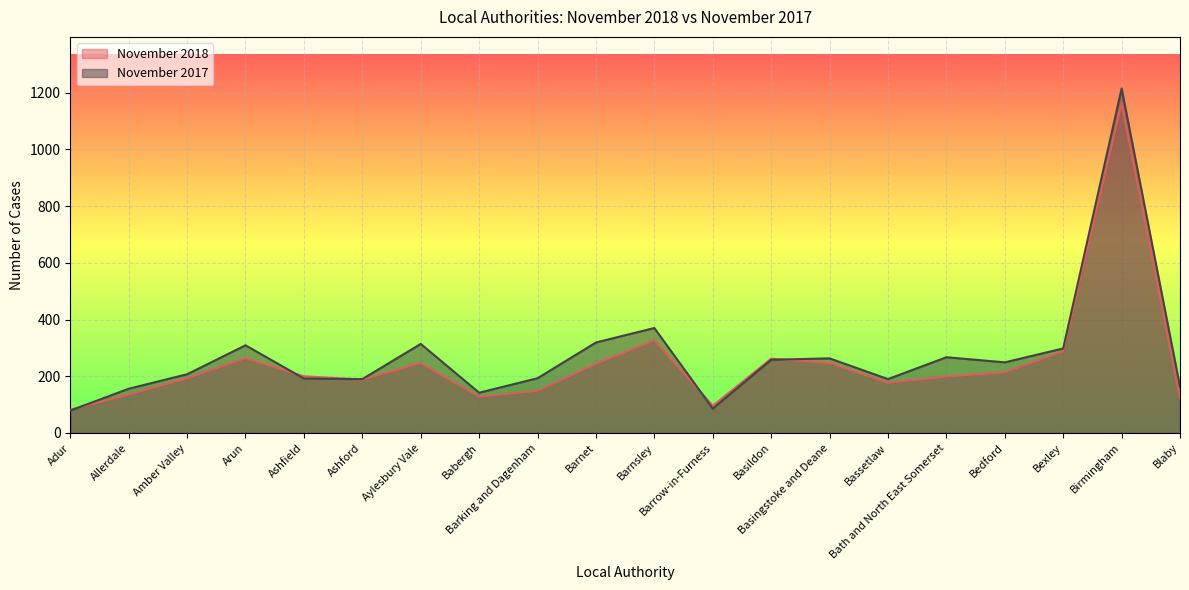

At how many categories does at least one series exceed 174?

15